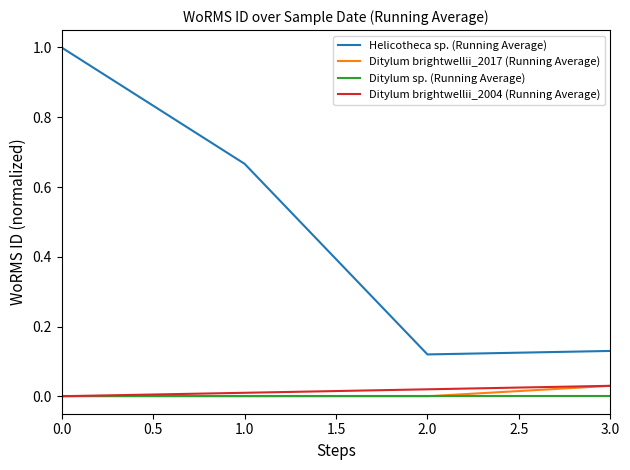

Which series has the largest range (max minus min)?

Helicotheca sp. (Running Average)